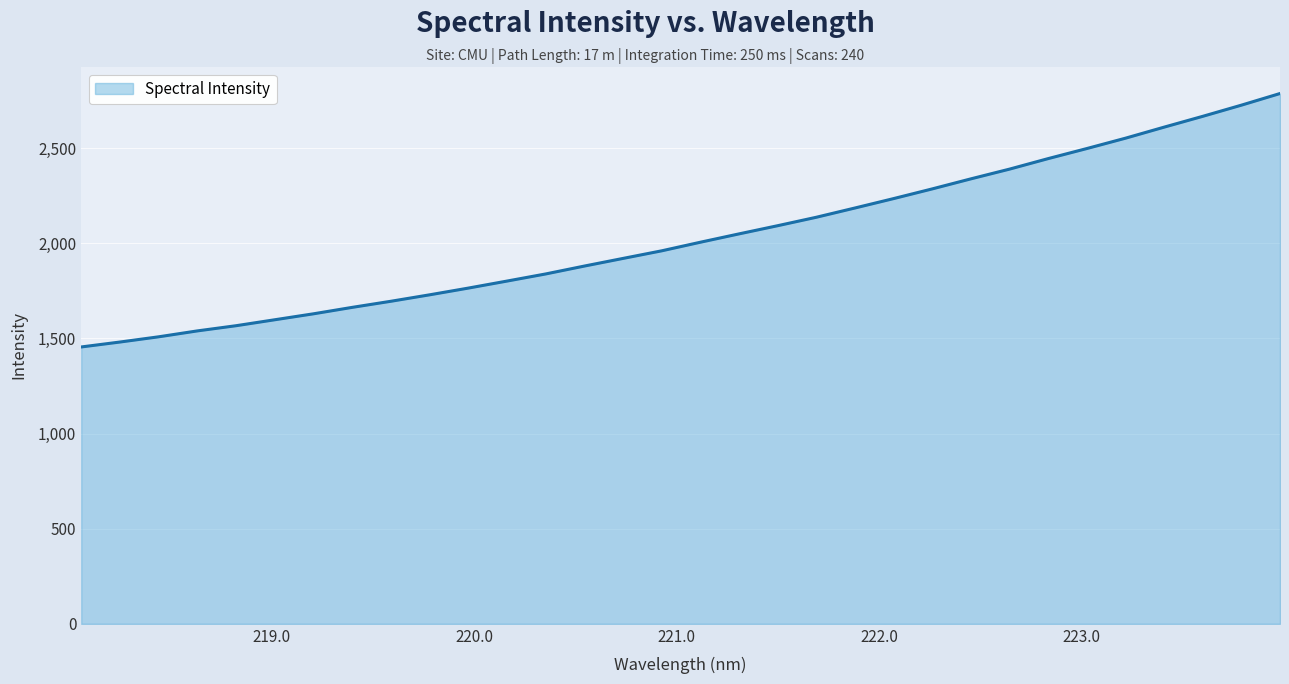

What is the smallest value displayed?

1455.3